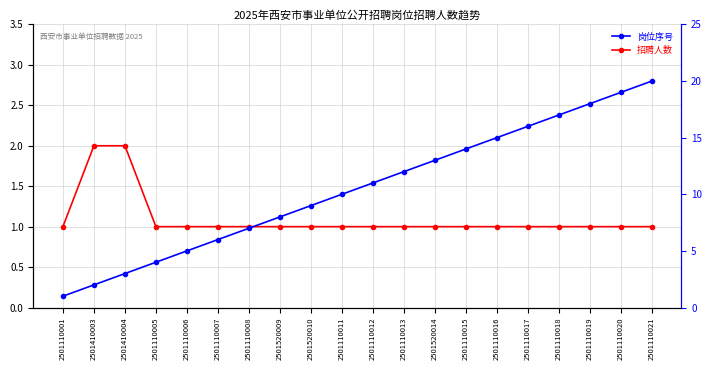

What is the approximate value of 岗位序号 at 2501110013?

12